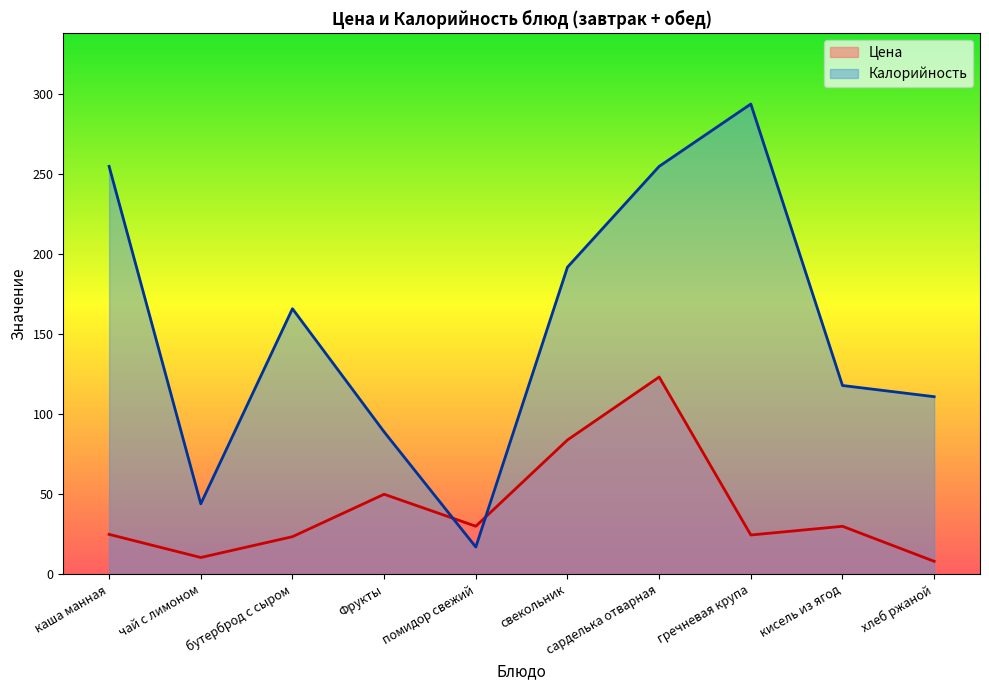

Which category has the lowest value in the Цена series?

хлеб ржаной